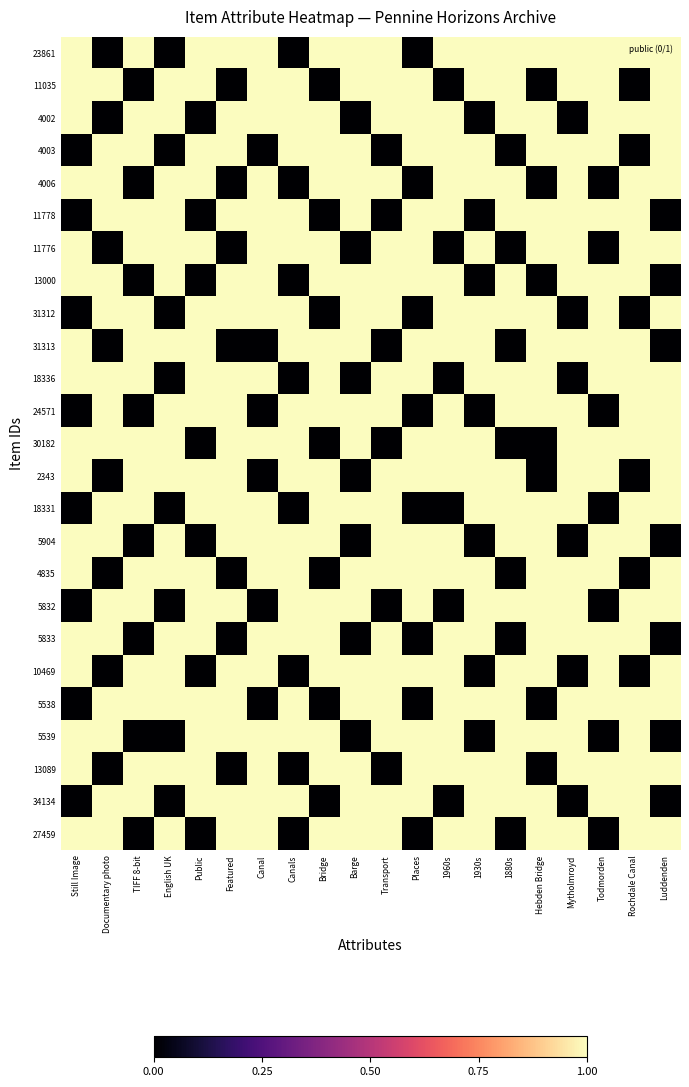

Rank the series at Featured from lowest to highest value.

11035, 4006, 11776, 31313, 4835, 5833, 13089, 23861, 4002, 4003, 11778, 13000, 31312, 18336, 24571, 30182, 2343, 18331, 5904, 5832, 10469, 5538, 5539, 34134, 27459